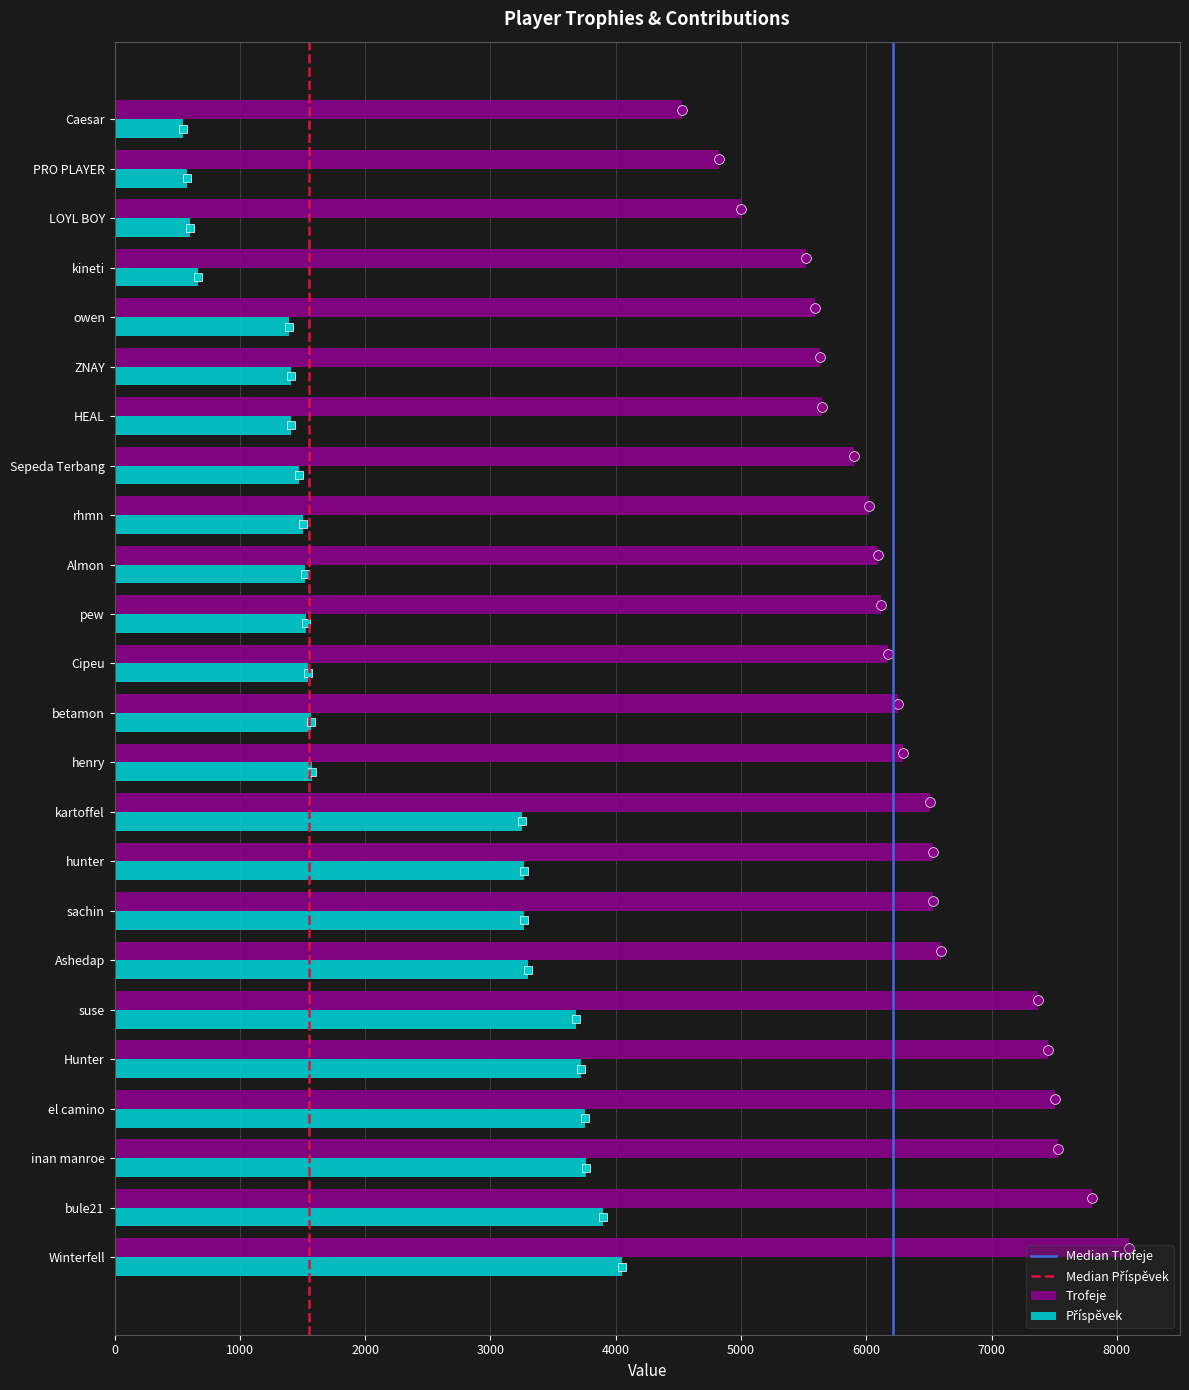

What is the difference between the highest and lowest values at Sepeda Terbang?

4426